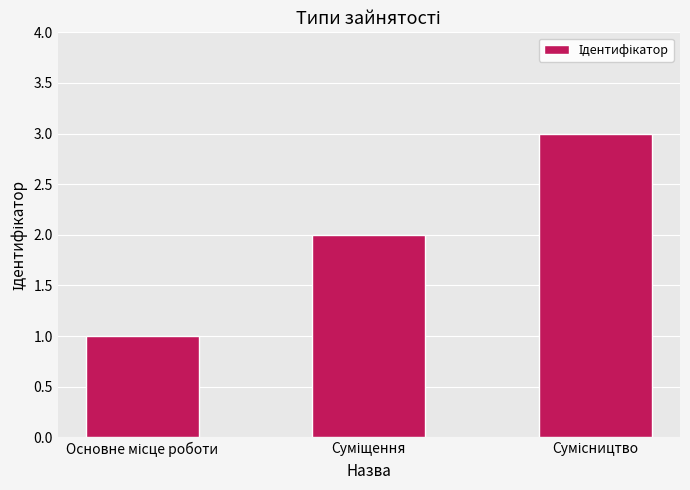

Reading left to right, what are all the values shown in this chart?

1	2	3